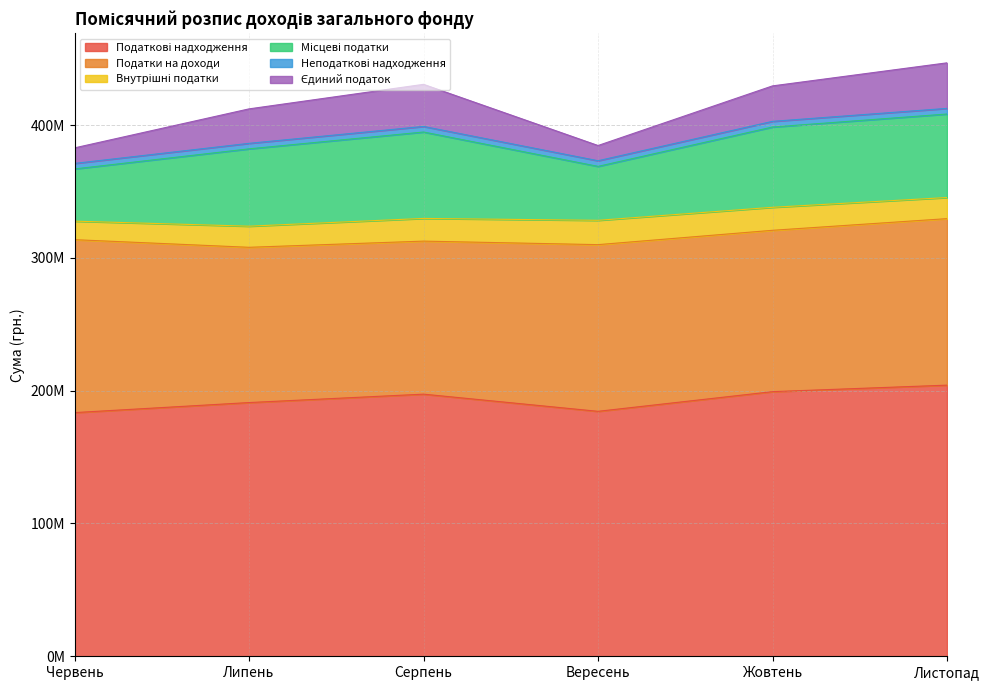

What are all the series names shown in the legend?

Податкові надходження, Податки на доходи, Внутрішні податки, Місцеві податки, Неподаткові надходження, Єдиний податок